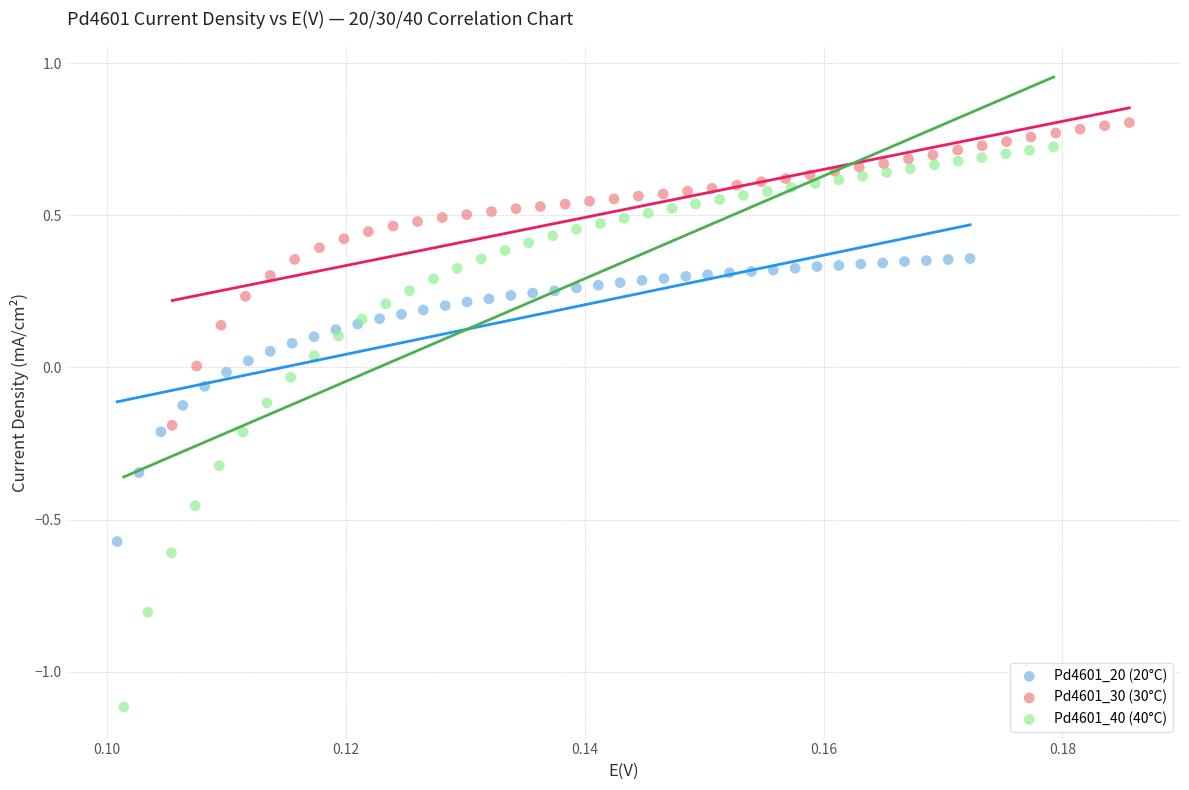

Which series has the widest spread of Y values?

Pd4601_40 (40°C)